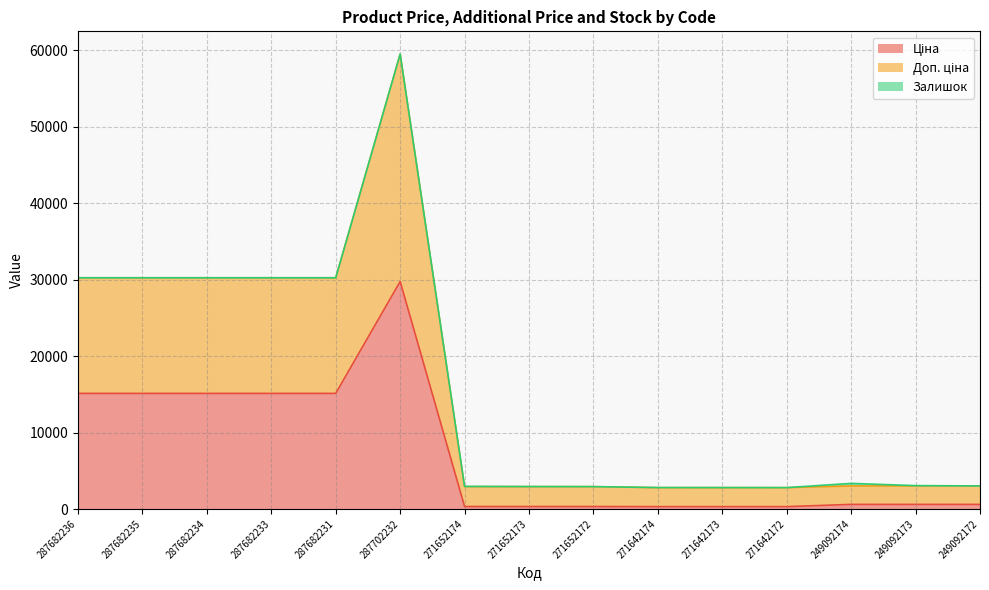

What is the total value across all series at 287682233?

30240.0